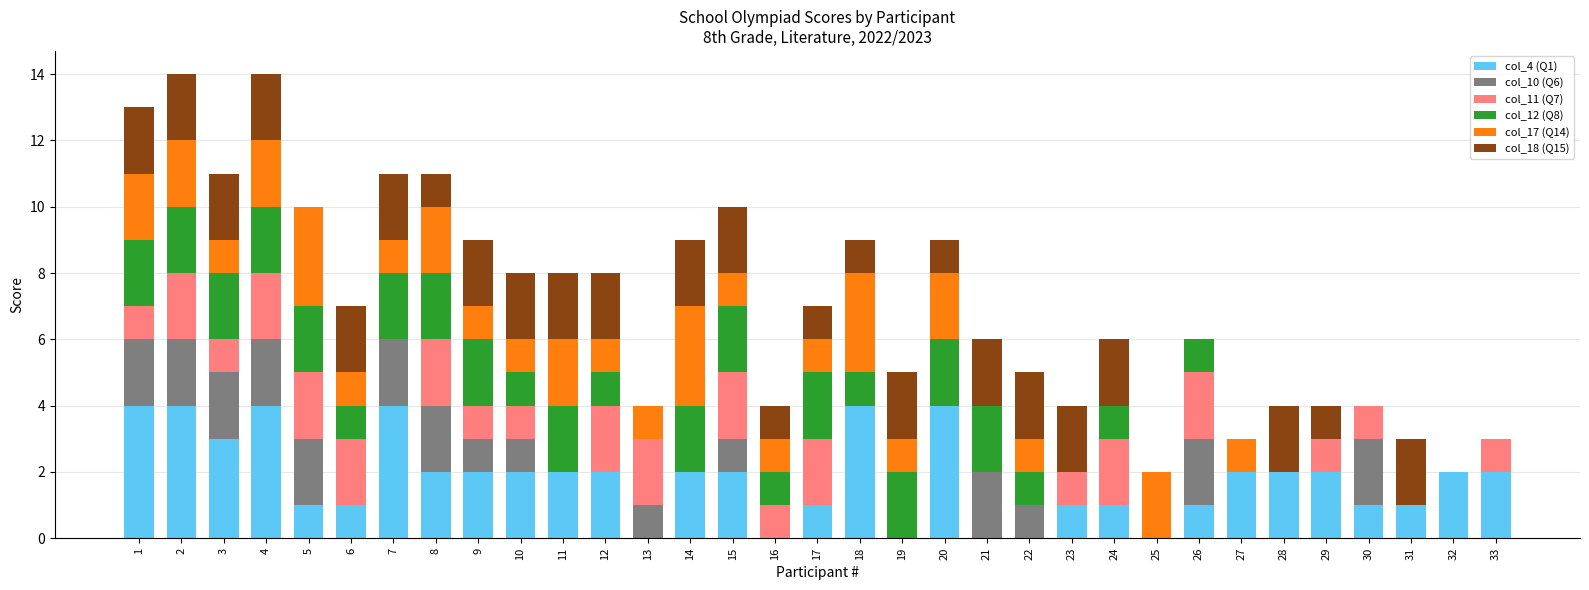

The value of col_4 (Q1) at 8 is 3. True or false?

False